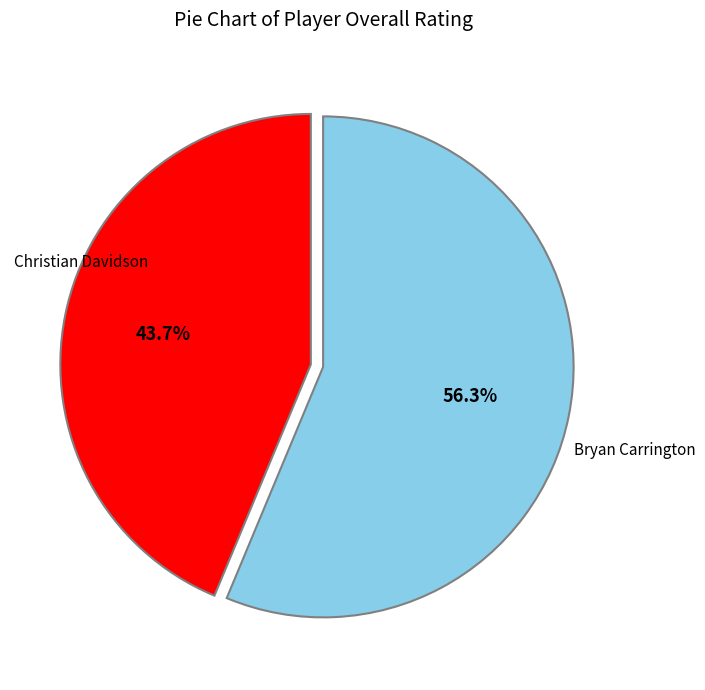

Does Bryan Carrington account for over 50% of the chart?

No